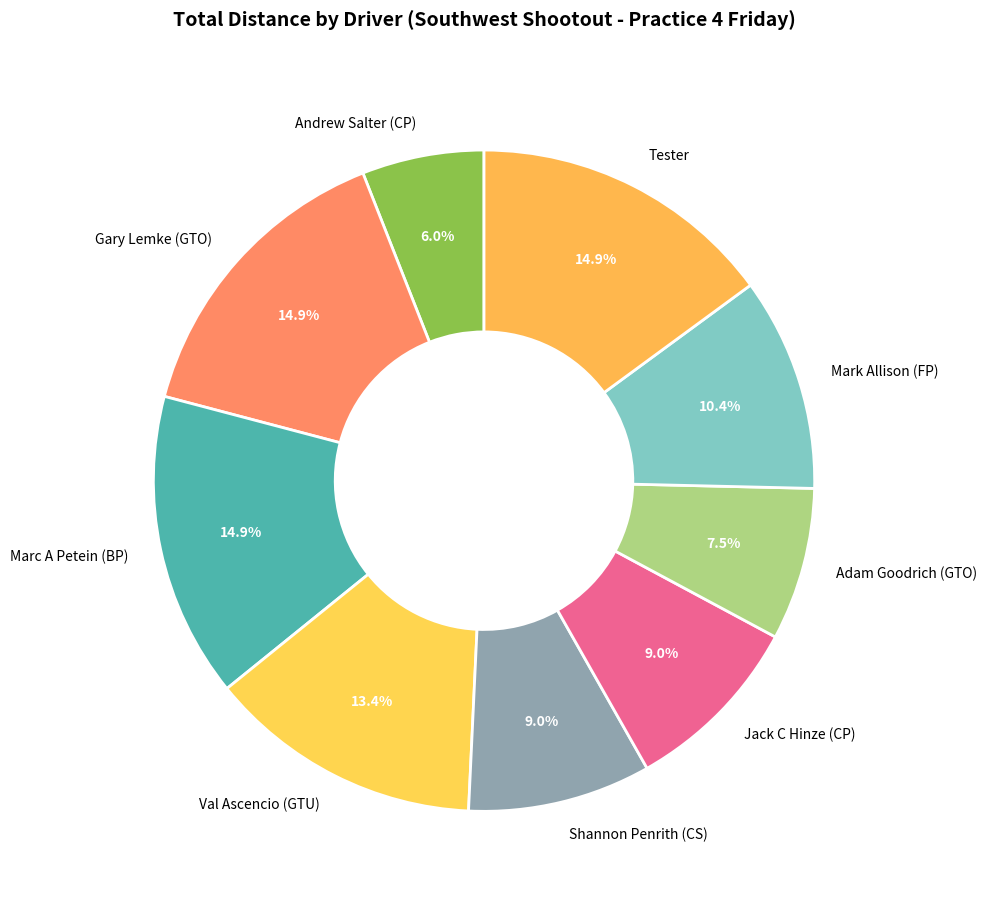

To the nearest percent, what is the average slice percentage?

11%